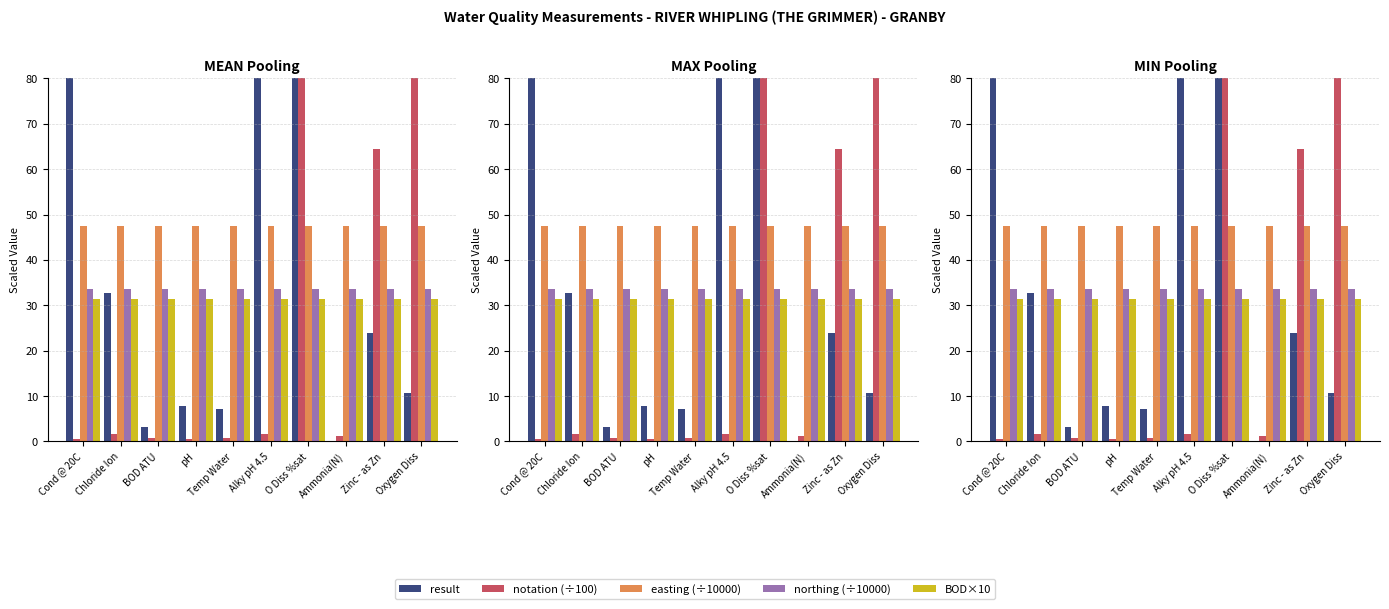

Reading left to right, list all the values displayed in this chart.

result: 403.0	32.8	3.1	7.8	7.2	141.0	89.0	0.0	23.8	10.7
notation (÷100): 0.6	1.7	0.8	0.6	0.8	1.6	99.0	1.1	64.5	99.2
easting (÷10000): 47.6	47.6	47.6	47.6	47.6	47.6	47.6	47.6	47.6	47.6
northing (÷10000): 33.6	33.6	33.6	33.6	33.6	33.6	33.6	33.6	33.6	33.6
BOD×10: 31.3	31.3	31.3	31.3	31.3	31.3	31.3	31.3	31.3	31.3